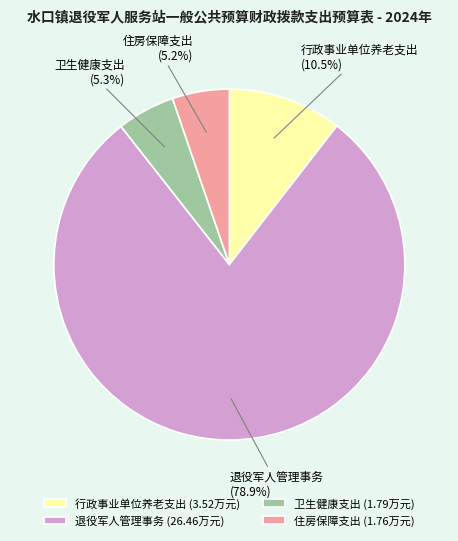

What portion of the pie excludes 住房保障支出?

94.8%